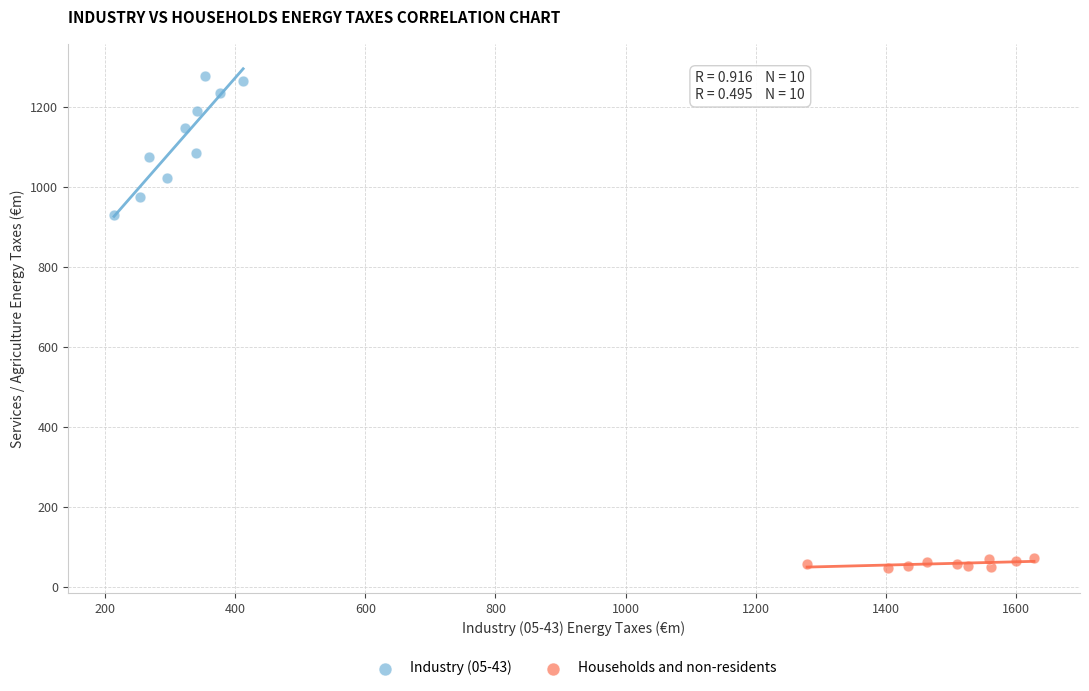

Which series reaches the minimum Y coordinate?

Households and non-residents